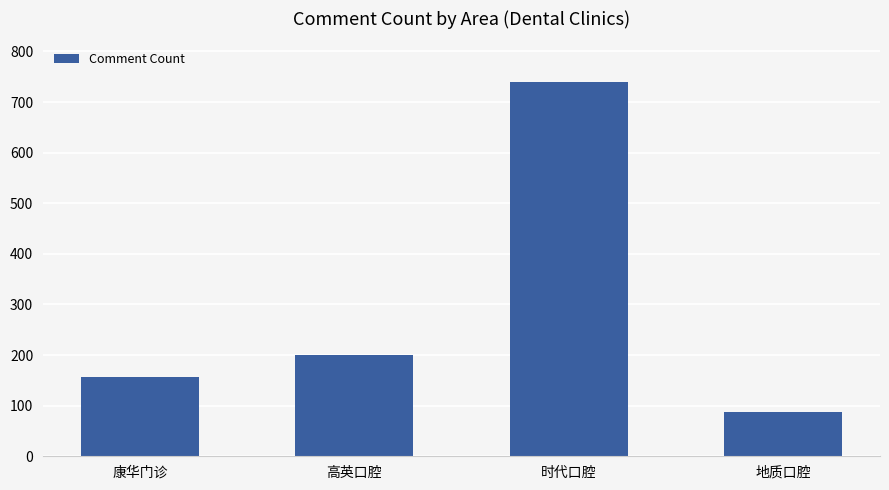

Approximately how many times larger is the value at 地质口腔 compared to 时代口腔?

0.1